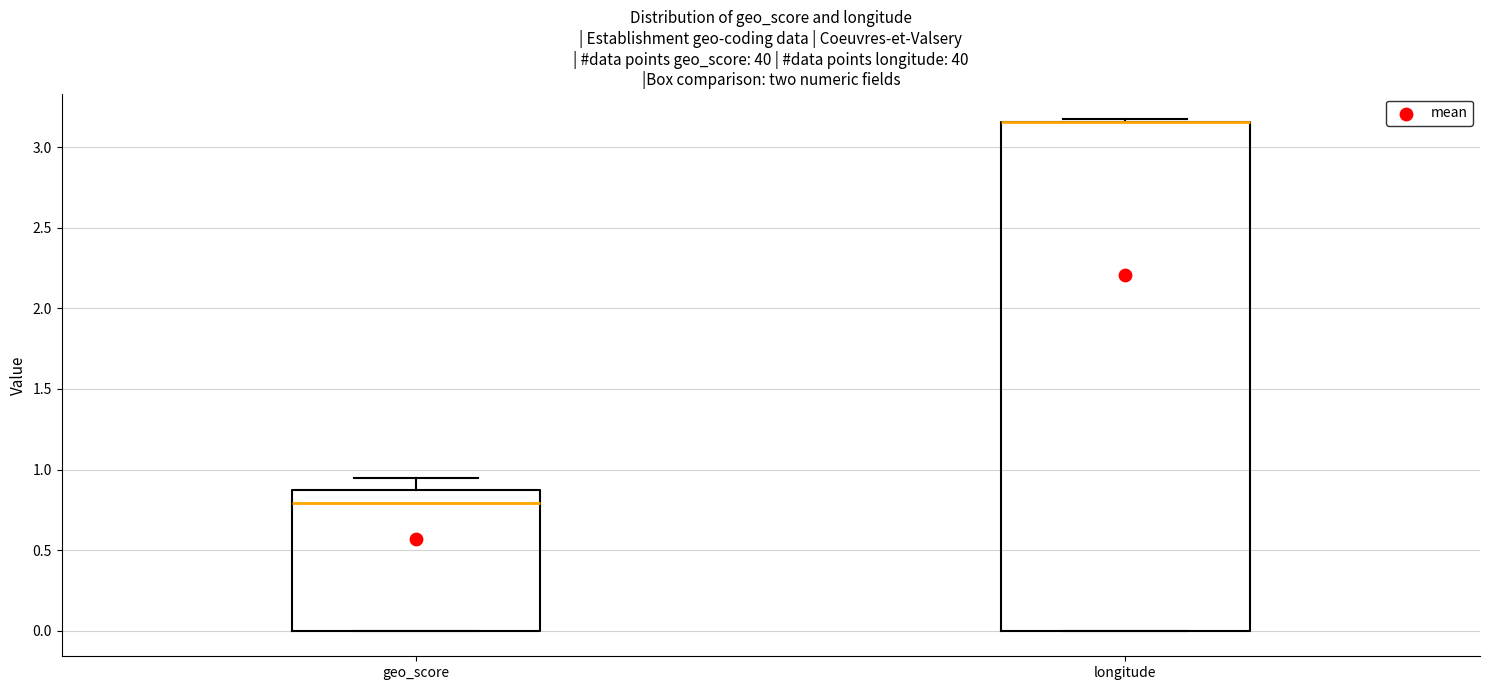

Reading left to right, transcribe this box plot: for each box, give where its median line is, the range the box spans, and where its two whiskers end, as read against the y-axis. The values are not printed on the chart, so give them approximately, as read against the axis.

geo_score: median 0.80, box 0.00 to 0.85, whiskers 0.00 to 0.95
longitude: median 3.15 (drawn on the box's upper edge), box 0.00 to 3.15, whiskers 0.00 to 3.15 (just above the box's upper edge)